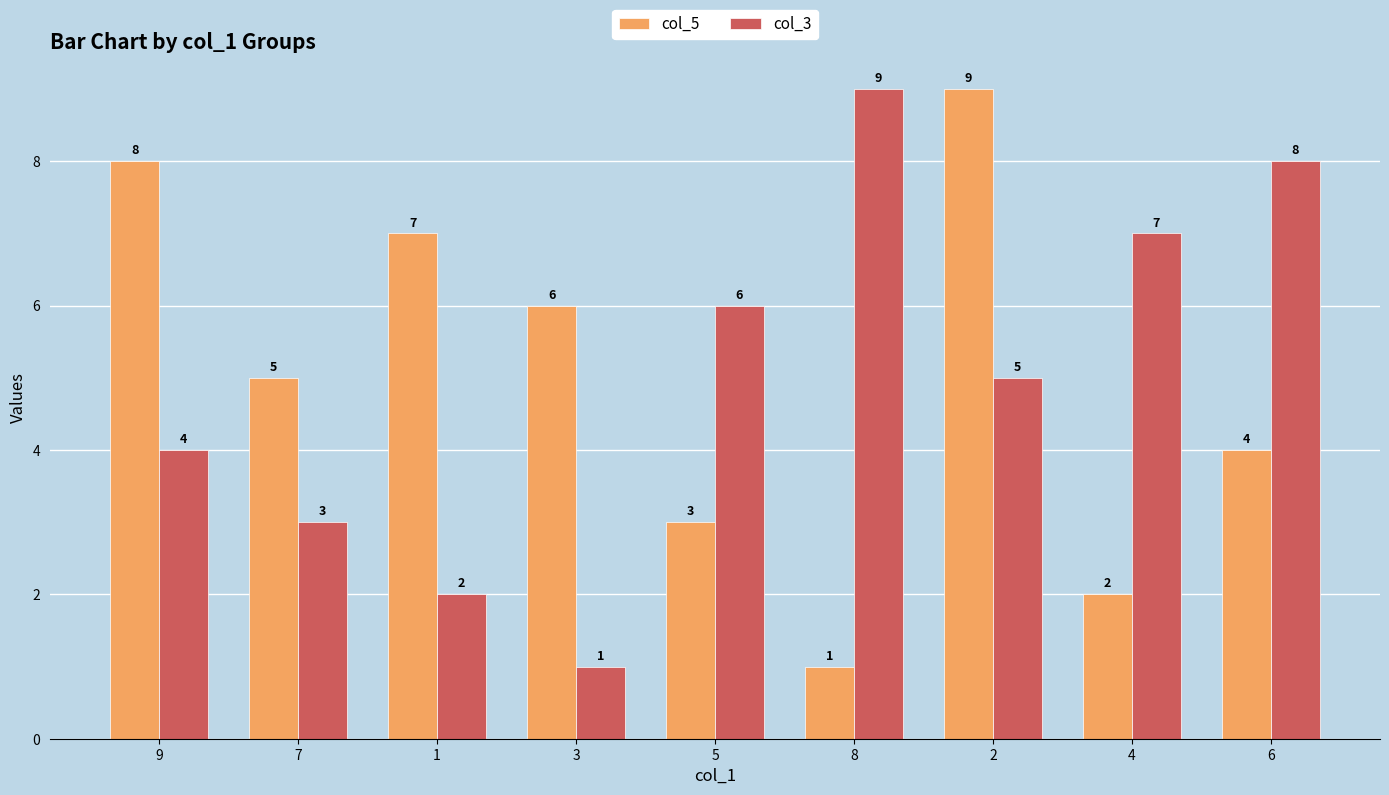

What is the difference between the highest and lowest values at 9?

4